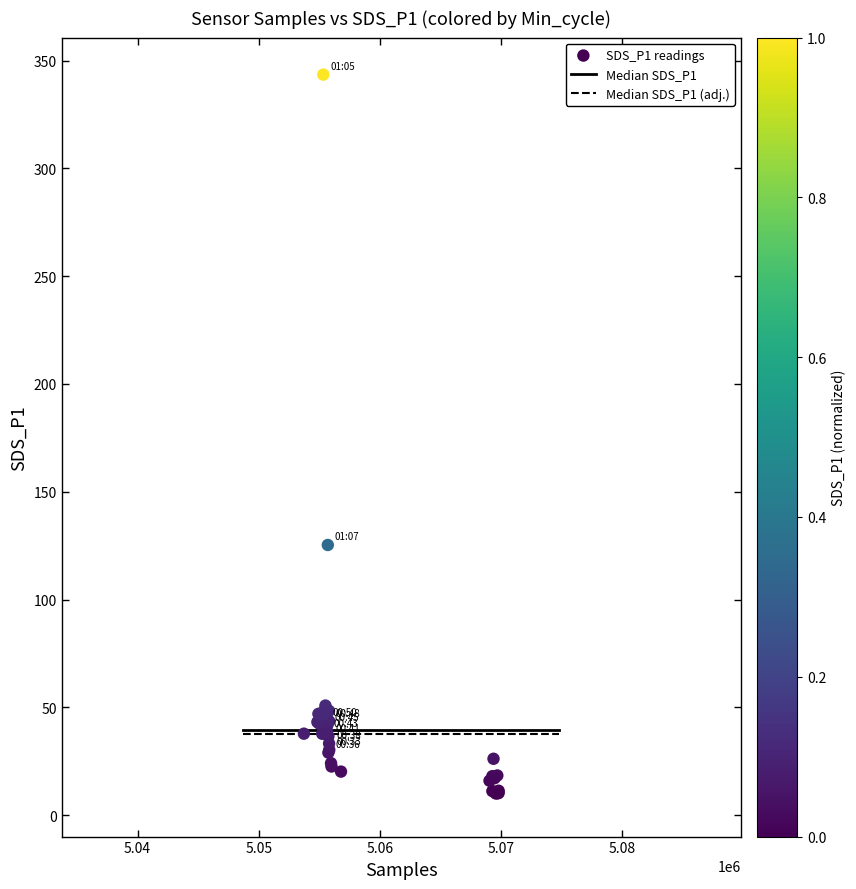

What Y value in the scatter plot is closest to 176?

125.3